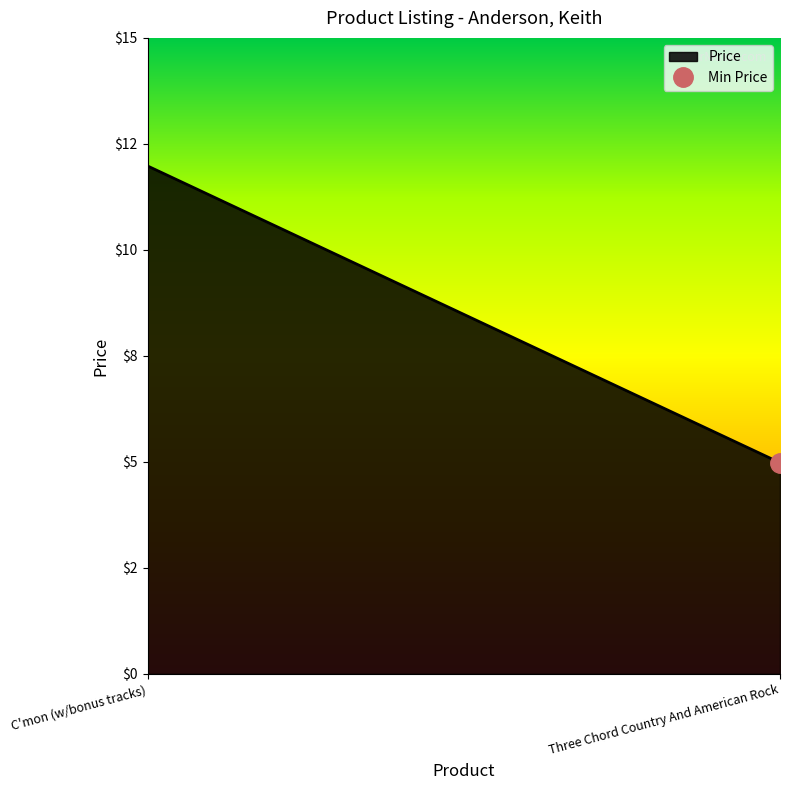

What is the value of the 2nd point from the left?

5.0